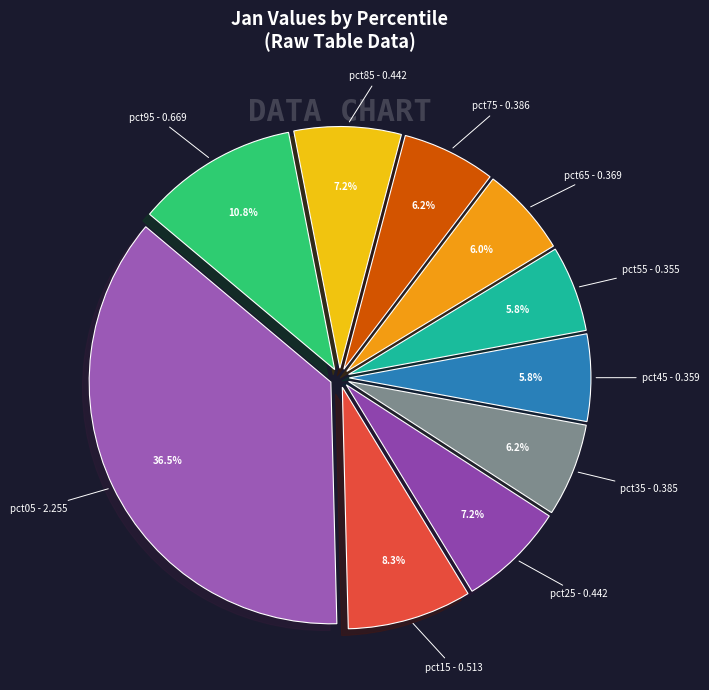

What percentage do pct65 and pct45 together represent?

11.8%